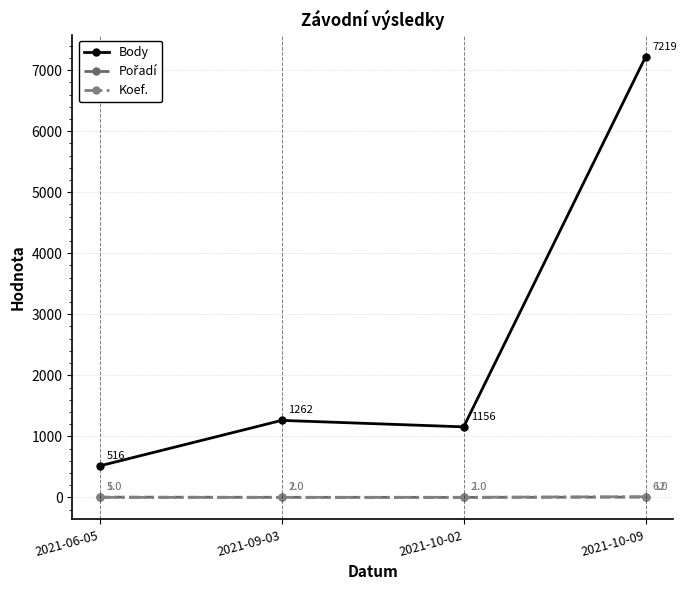

In Body, how many points are lower than both neighbors (excluding endpoints)?

1